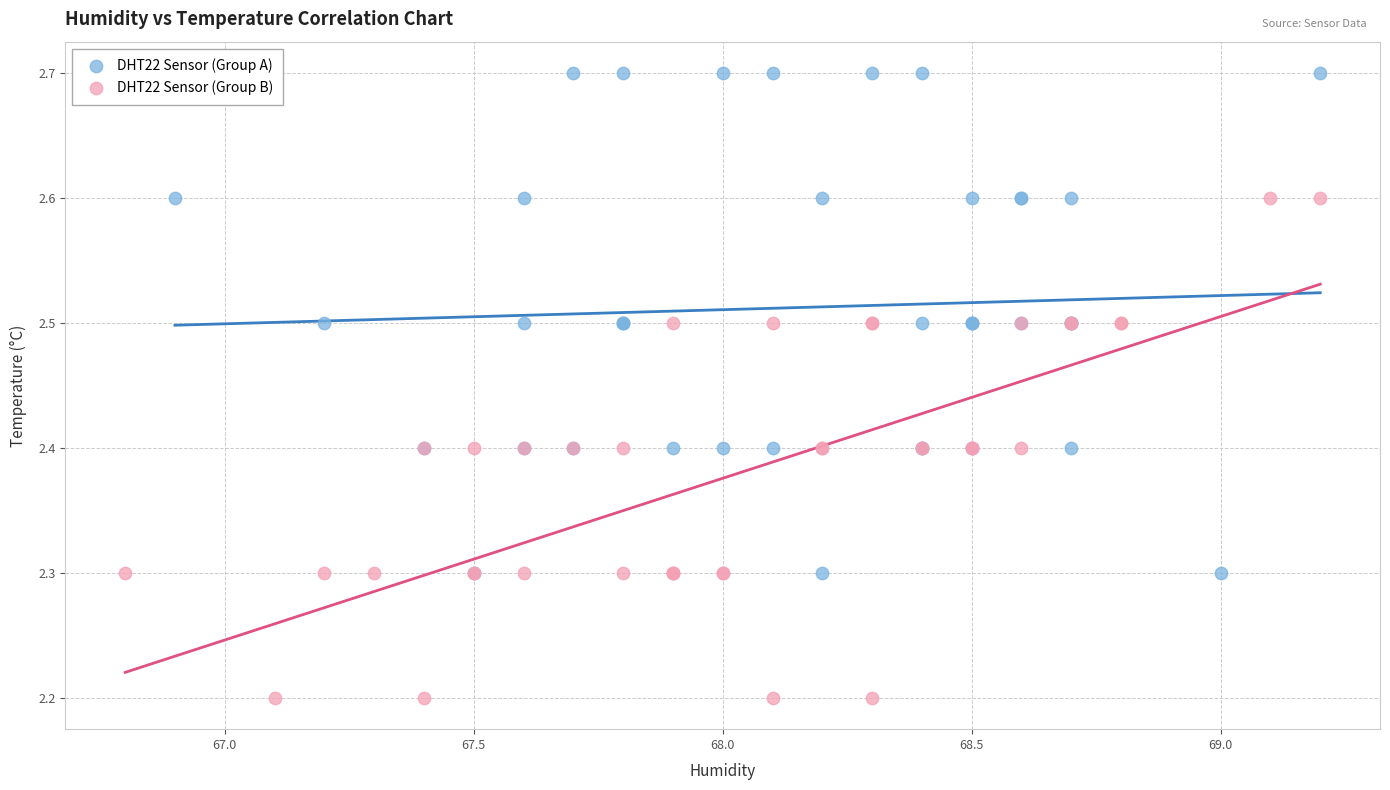

Which series reaches the minimum Y coordinate?

DHT22 Sensor (Group B)